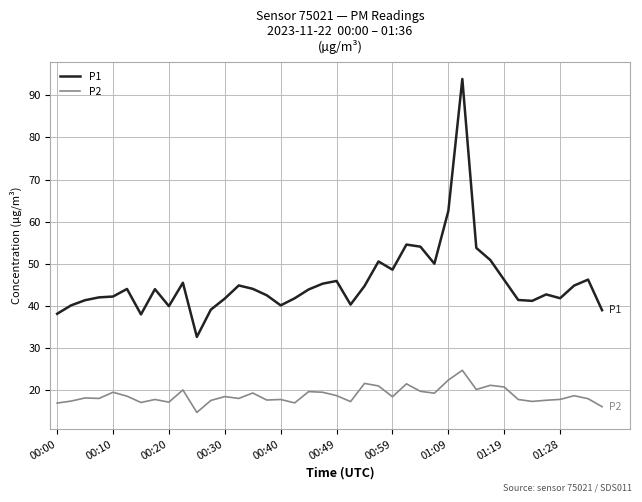

Which series has the widest spread of values?

P1